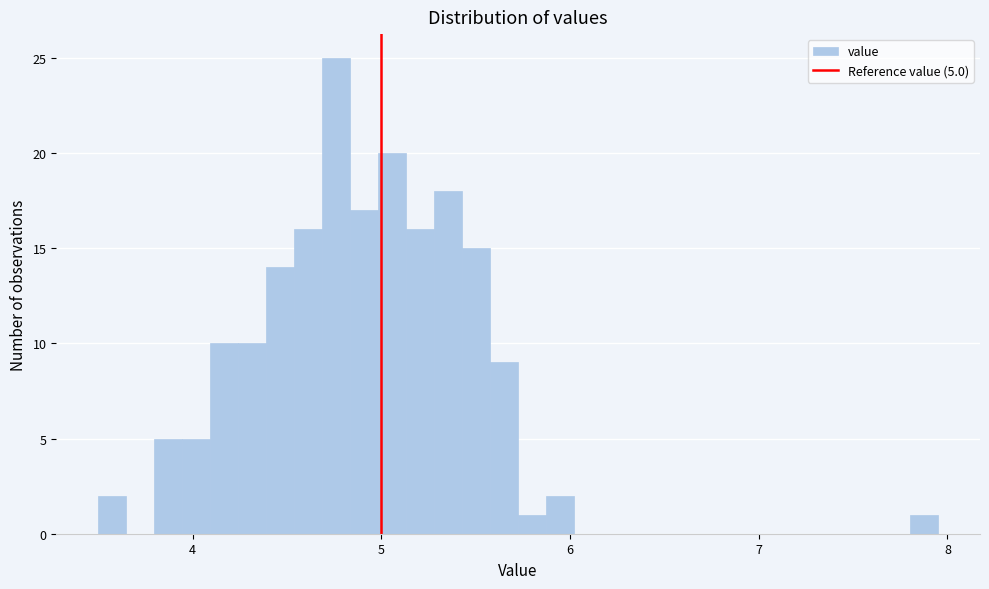

Read against the x-axis, roughly where is the centre of the tallest bar?

4.8